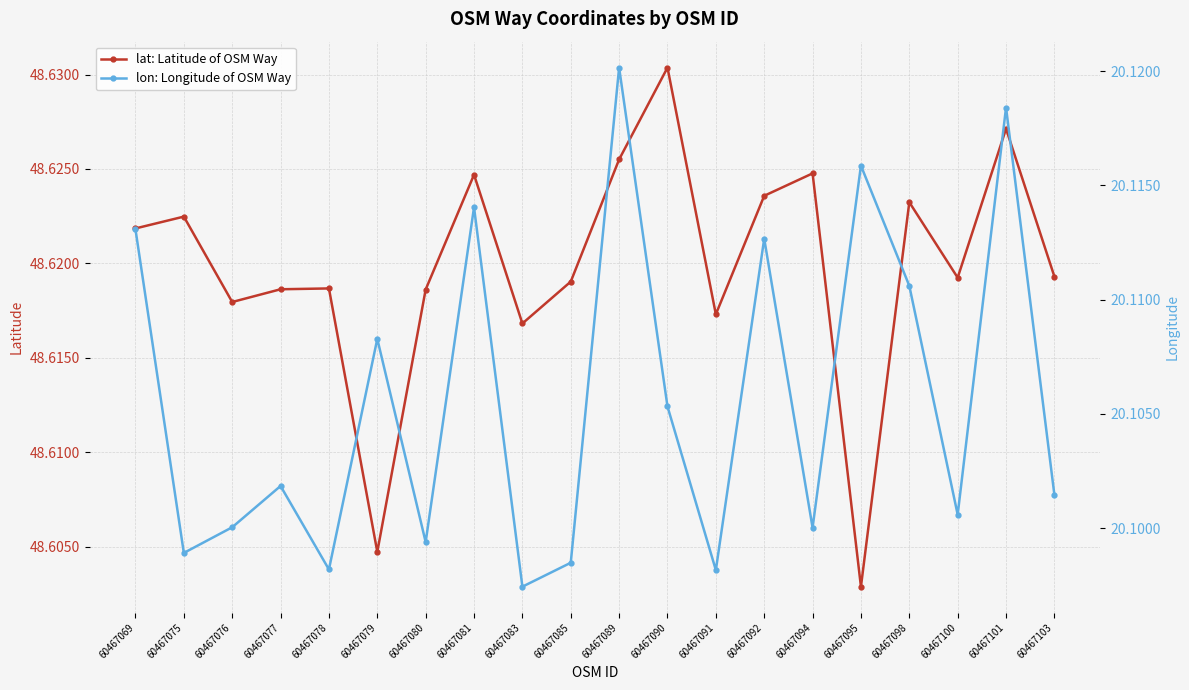

True or false: lat: Latitude of OSM Way and lon: Longitude of OSM Way intersect in this chart.

False